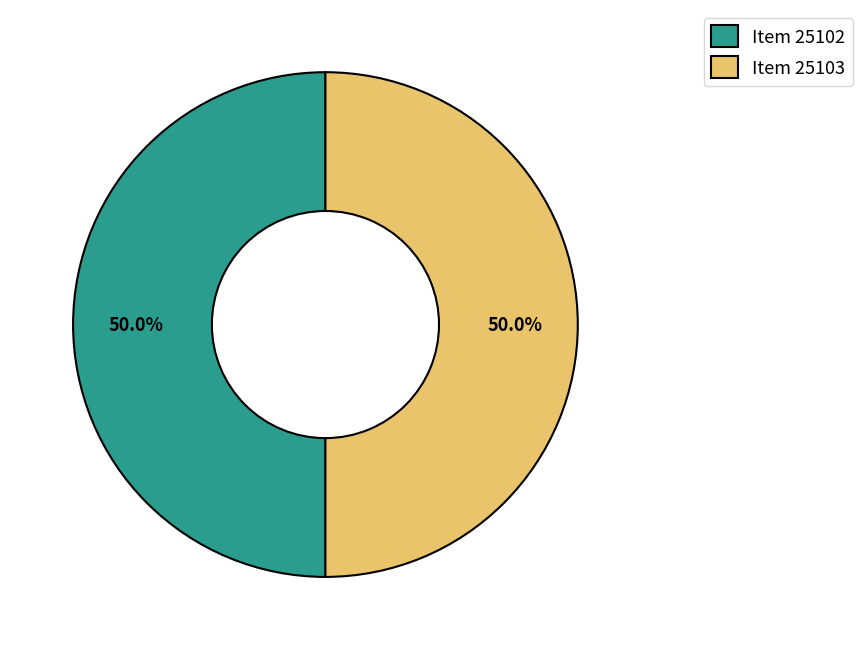

How many segments does this pie chart have?

2